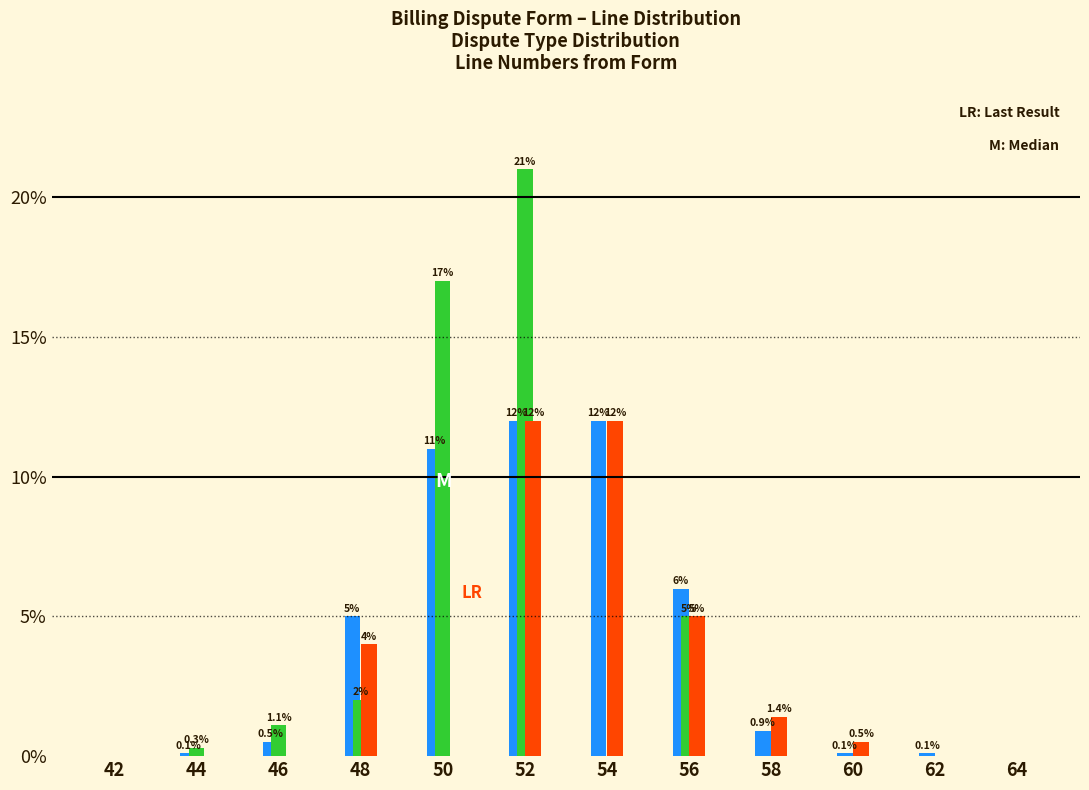

What is the total value across all series at 56?

16.0